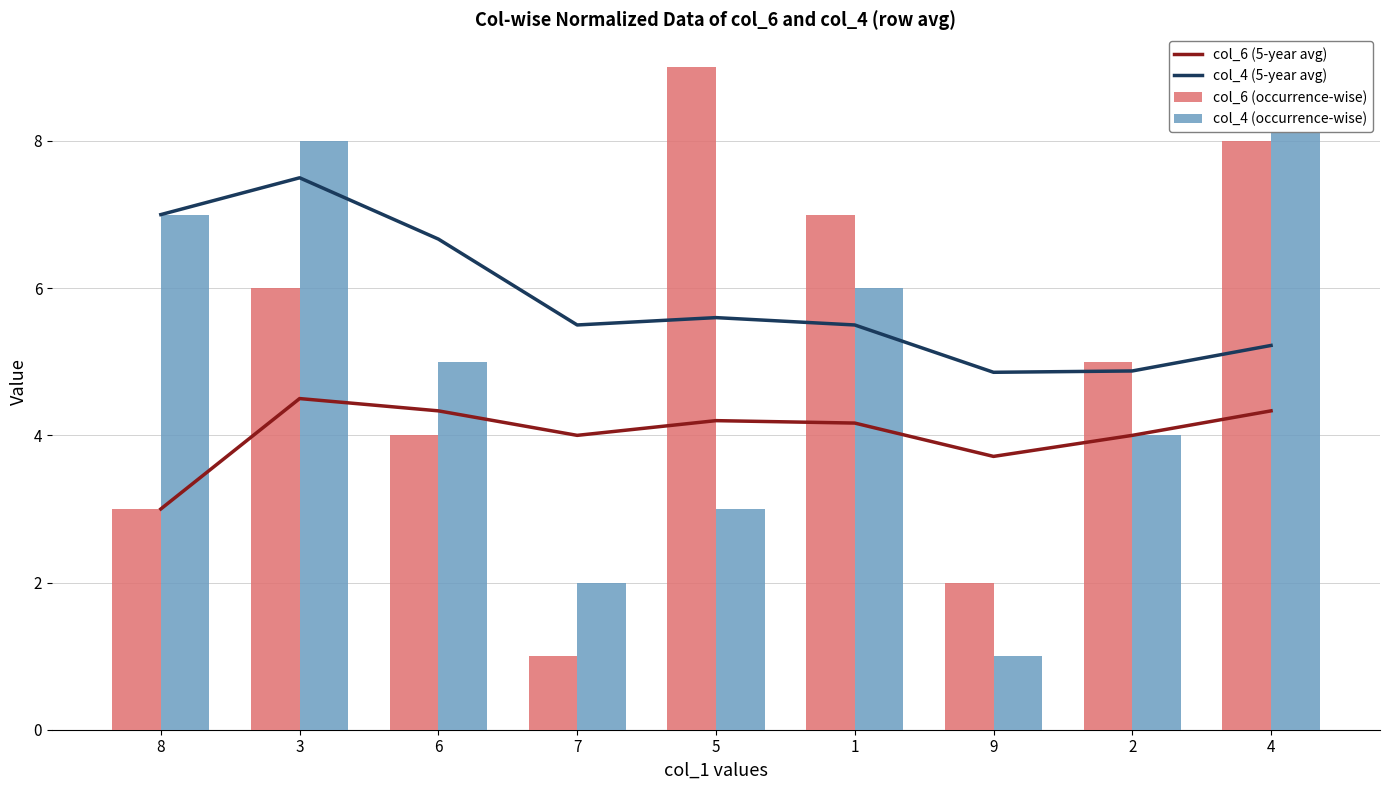

Rank the series by their maximum value, from lowest to highest.

col_6 (5-year avg), col_4 (5-year avg), col_6 (occurrence-wise), col_4 (occurrence-wise)